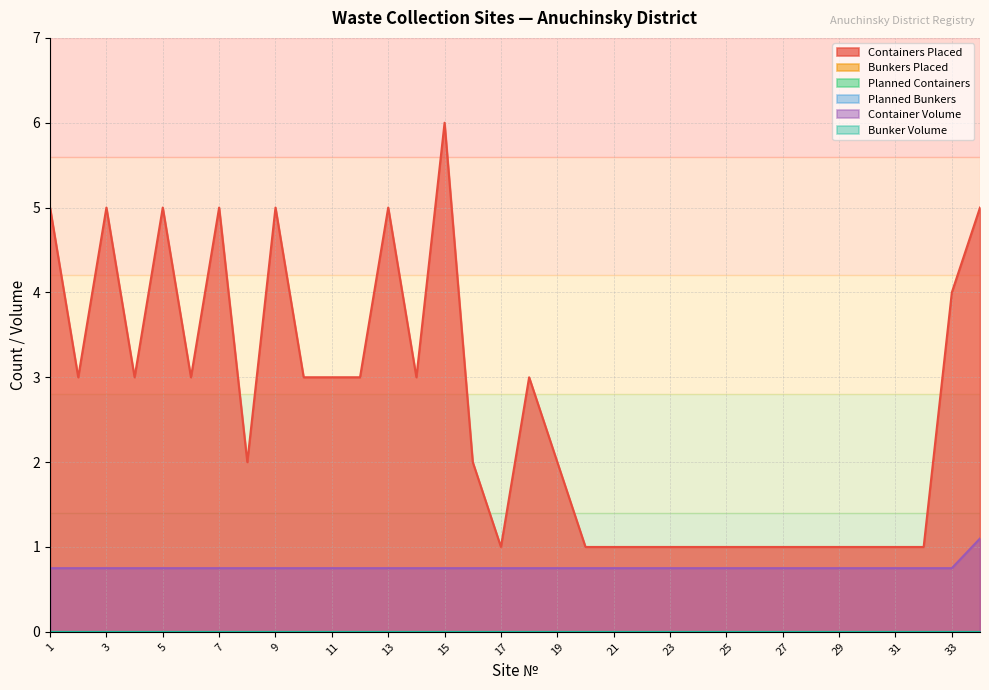

How many data points in Containers Placed are less than 3?

17